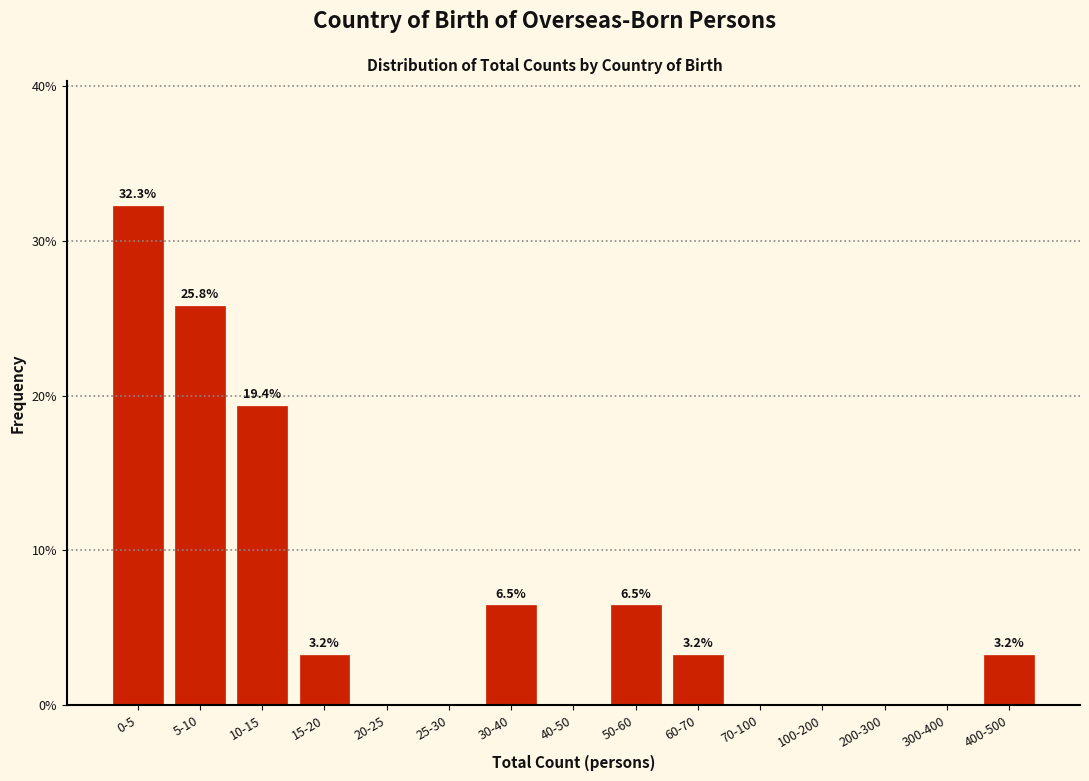

Reading left to right, transcribe all the data shown in this chart.

0-5=32.3	5-10=25.8	10-15=19.4	15-20=3.2	20-25=0.0	25-30=0.0	30-40=6.5	40-50=0.0	50-60=6.5	60-70=3.2	70-100=0.0	100-200=0.0	200-300=0.0	300-400=0.0	400-500=3.2